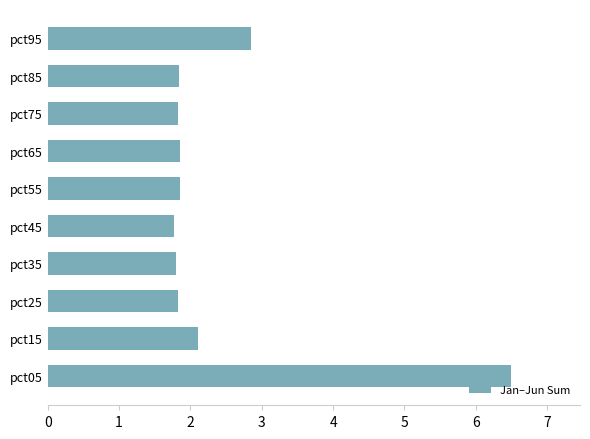

Read the value at pct75.

1.8